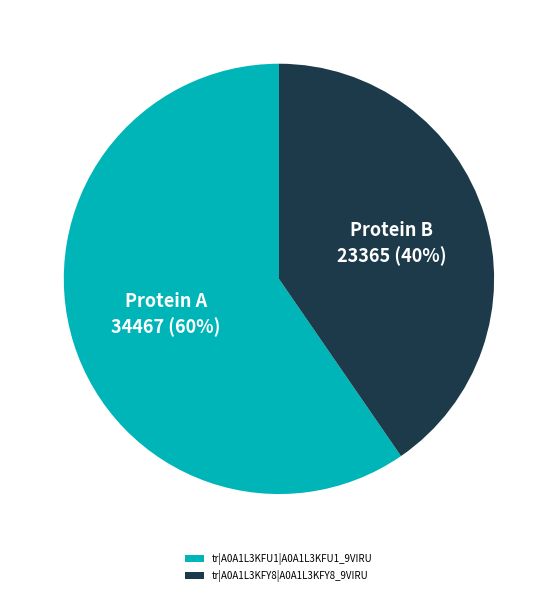

Which slice represents more than half of the pie?

tr|A0A1L3KFU1|A0A1L3KFU1_9VIRU